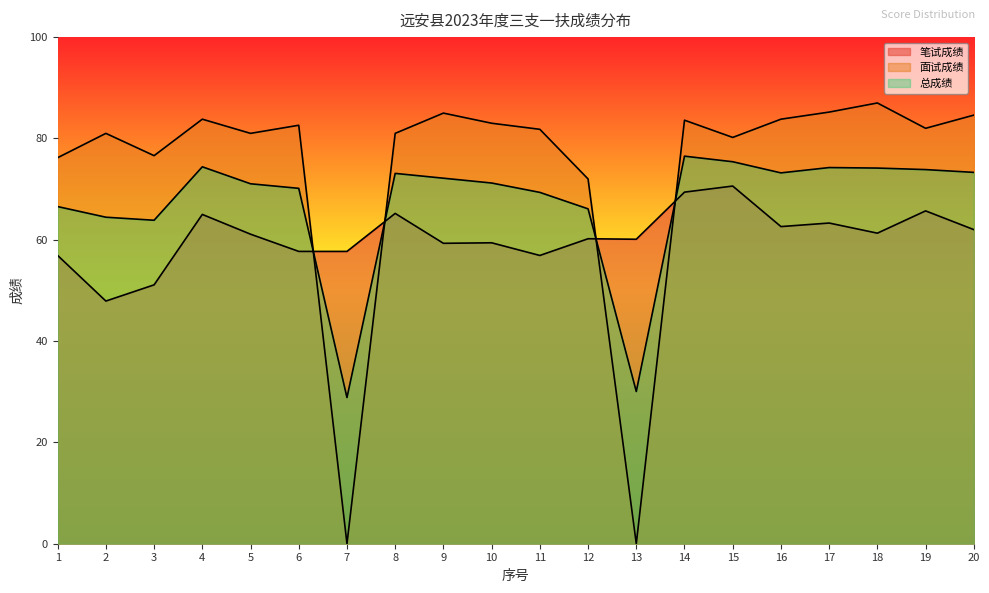

Is it true that 面试成绩 equals 118.3 at 6?

False